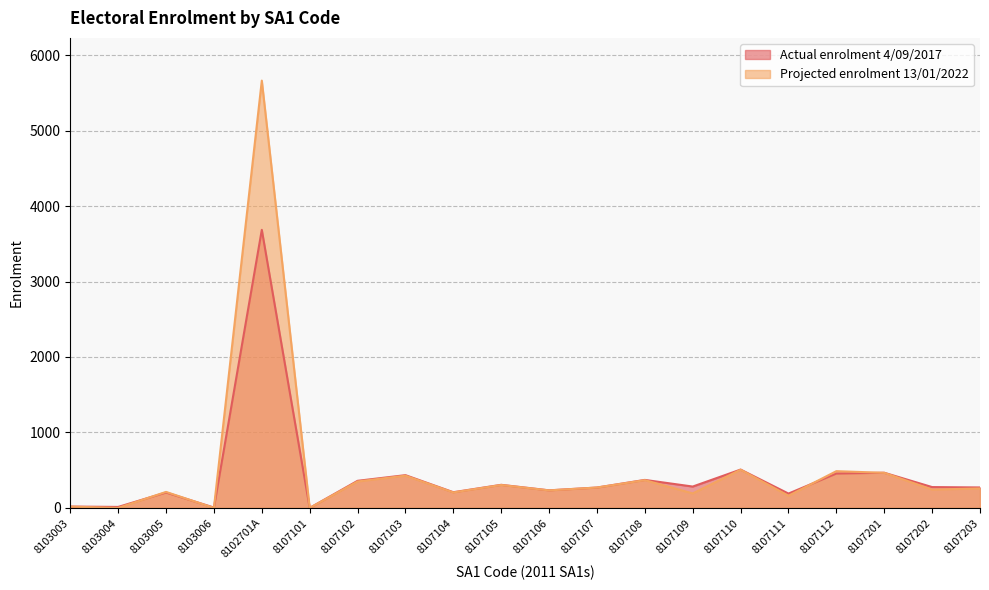

At which category does Projected enrolment 13/01/2022 reach its first local peak?

8103005